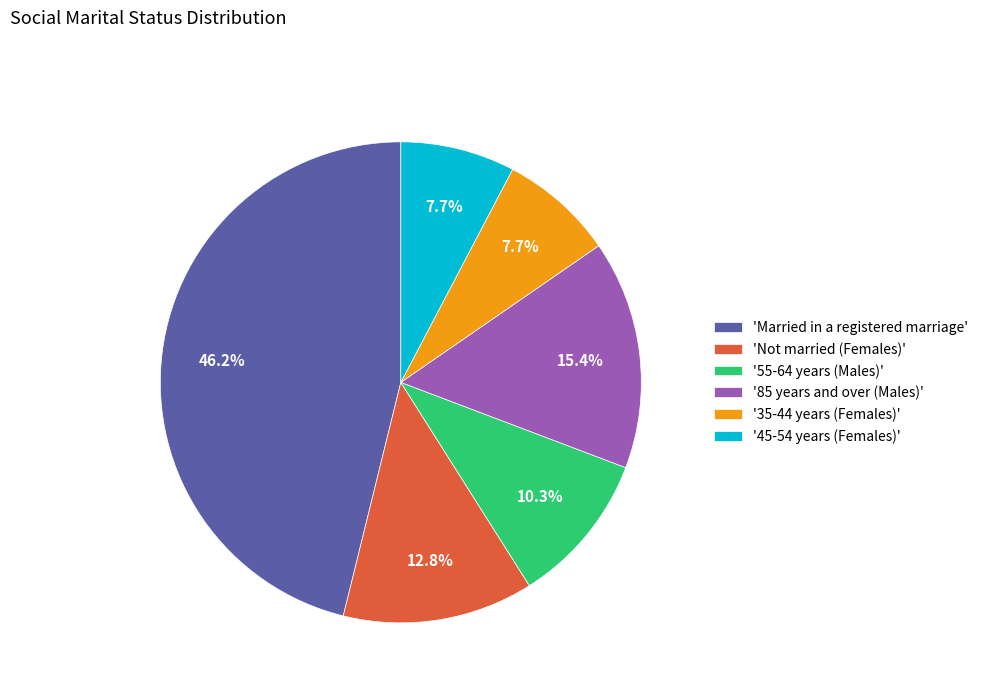

To the nearest percent, what is the difference between the largest and smallest slice percentages?

38%